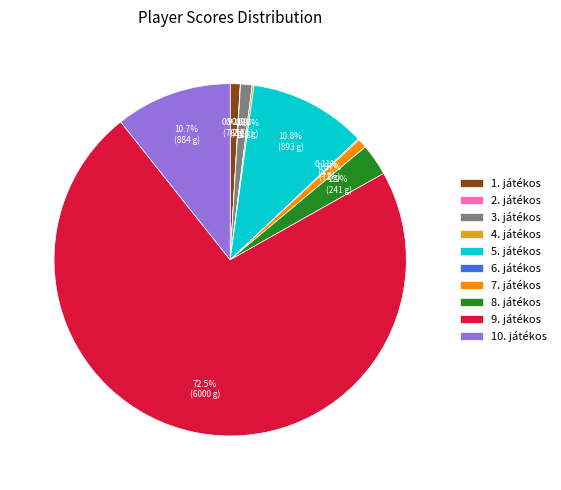

Is 5. játékos the majority of the pie?

No